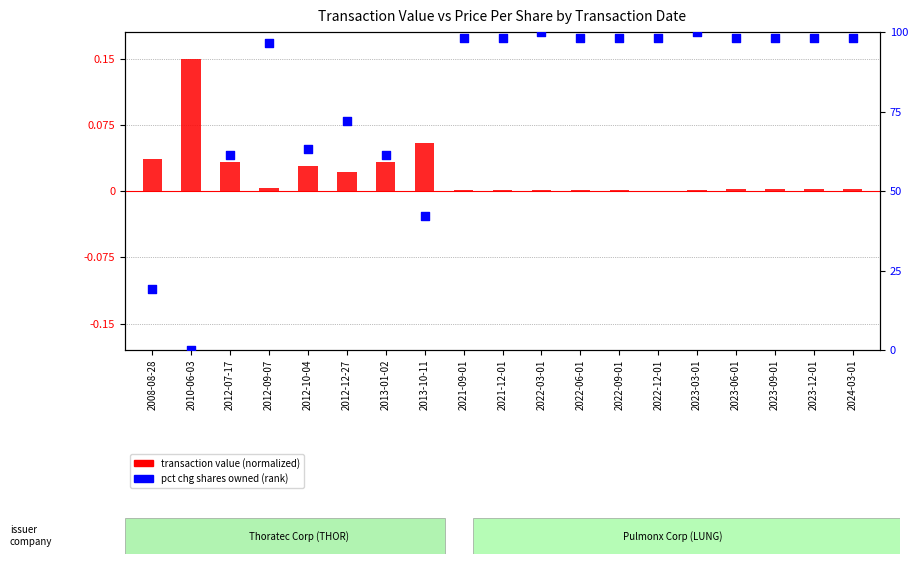

At how many categories does at least one series exceed 5?

18